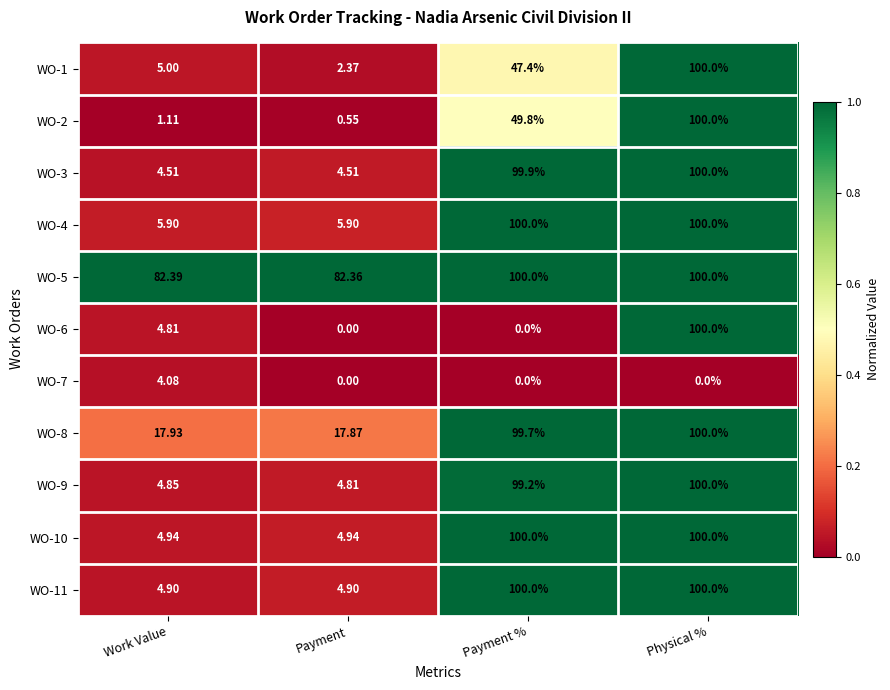

At which label does WO-9 first exceed 99?

Payment %